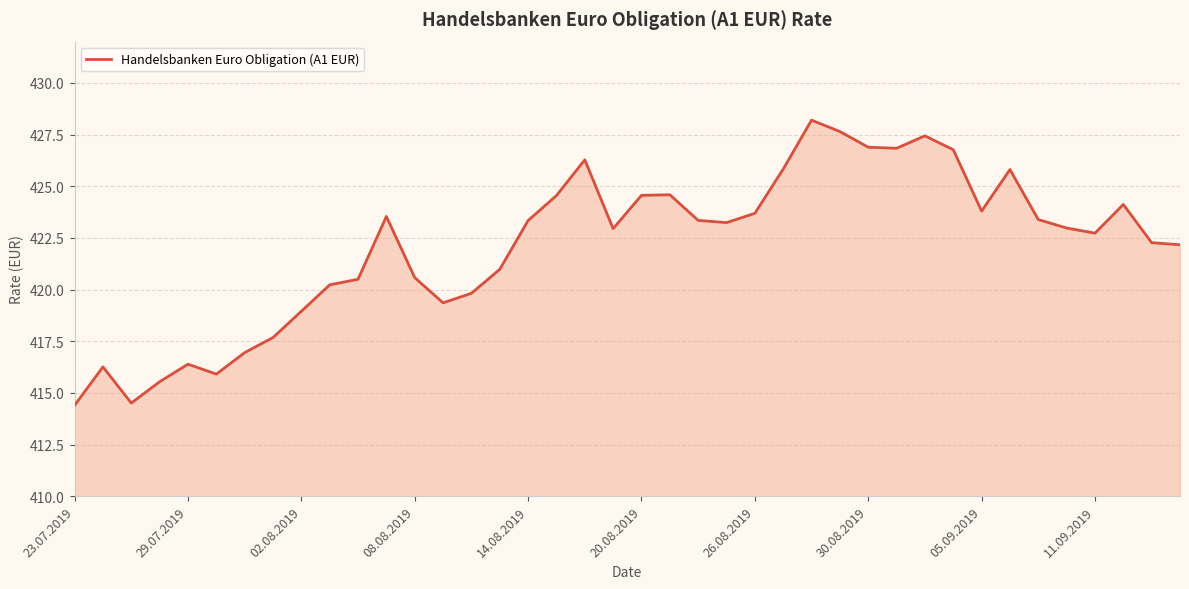

What is the difference between the maximum and minimum values?

13.8